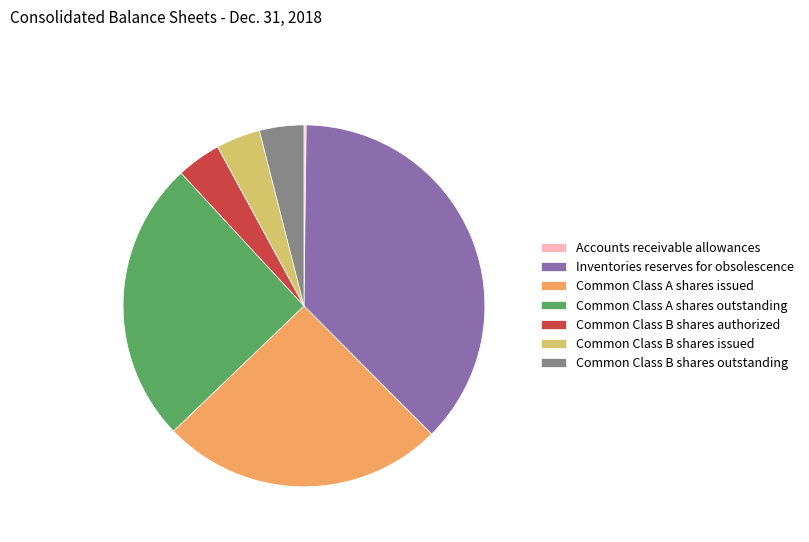

Do Inventories reserves for obsolescence and Common Class B shares outstanding together represent more than half of the pie?

No